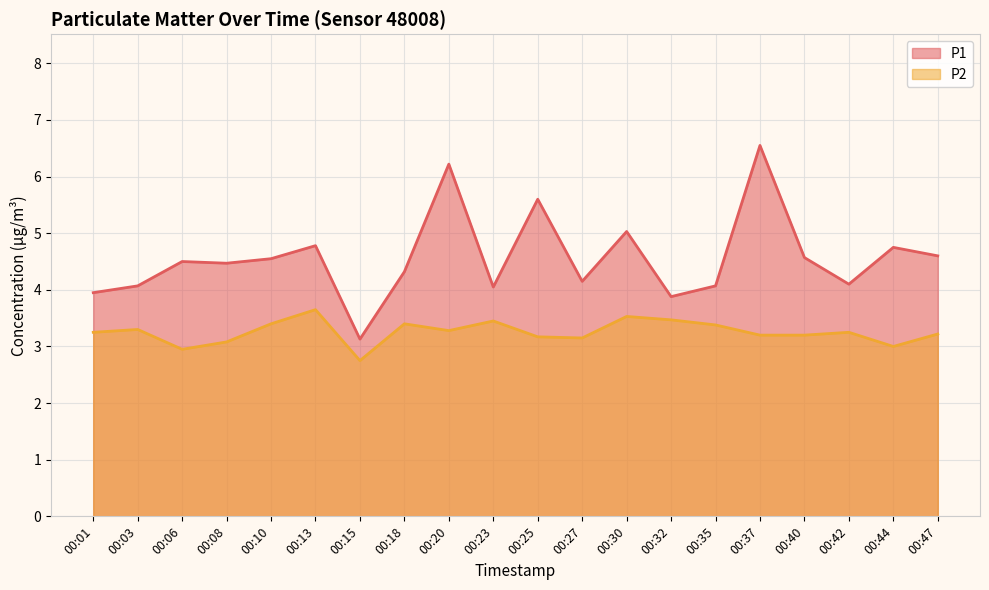

The P1 series shows 2.8 at 00:27. True or false?

False